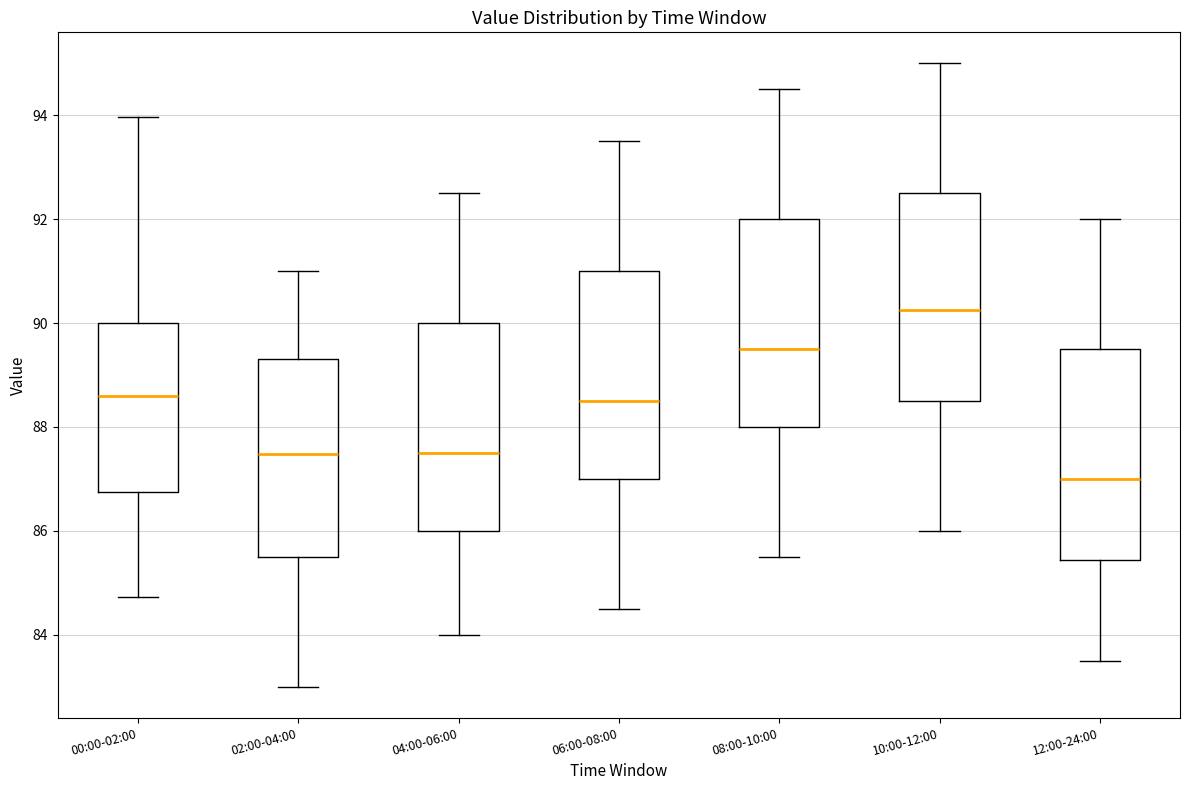

Reading left to right, transcribe this box plot: for each box, give where its median line is, the range the box spans, and where its two whiskers end, as read against the y-axis. The values are not printed on the chart, so give them approximately, as read against the axis.

00:00-02:00: median 88.6, box 86.8 to 90.0, whiskers 84.8 to 94.0
02:00-04:00: median 87.4, box 85.6 to 89.4, whiskers 83.0 to 91.0
04:00-06:00: median 87.6, box 86.0 to 90.0, whiskers 84.0 to 92.6
06:00-08:00: median 88.6, box 87.0 to 91.0, whiskers 84.6 to 93.6
08:00-10:00: median 89.6, box 88.0 to 92.0, whiskers 85.6 to 94.6
10:00-12:00: median 90.2, box 88.6 to 92.6, whiskers 86.0 to 95.0
12:00-24:00: median 87.0, box 85.4 to 89.6, whiskers 83.6 to 92.0